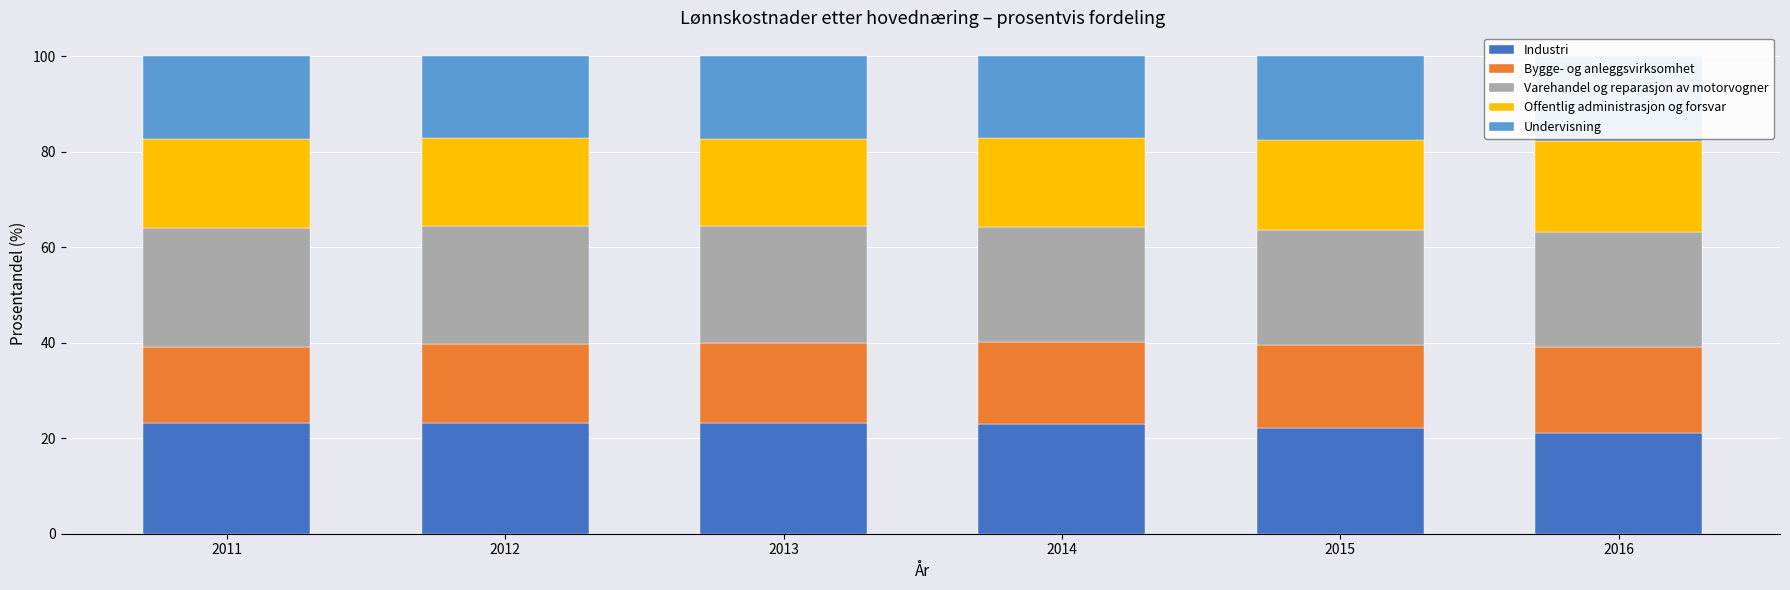

What is the total value across all series at 2015?

100.0